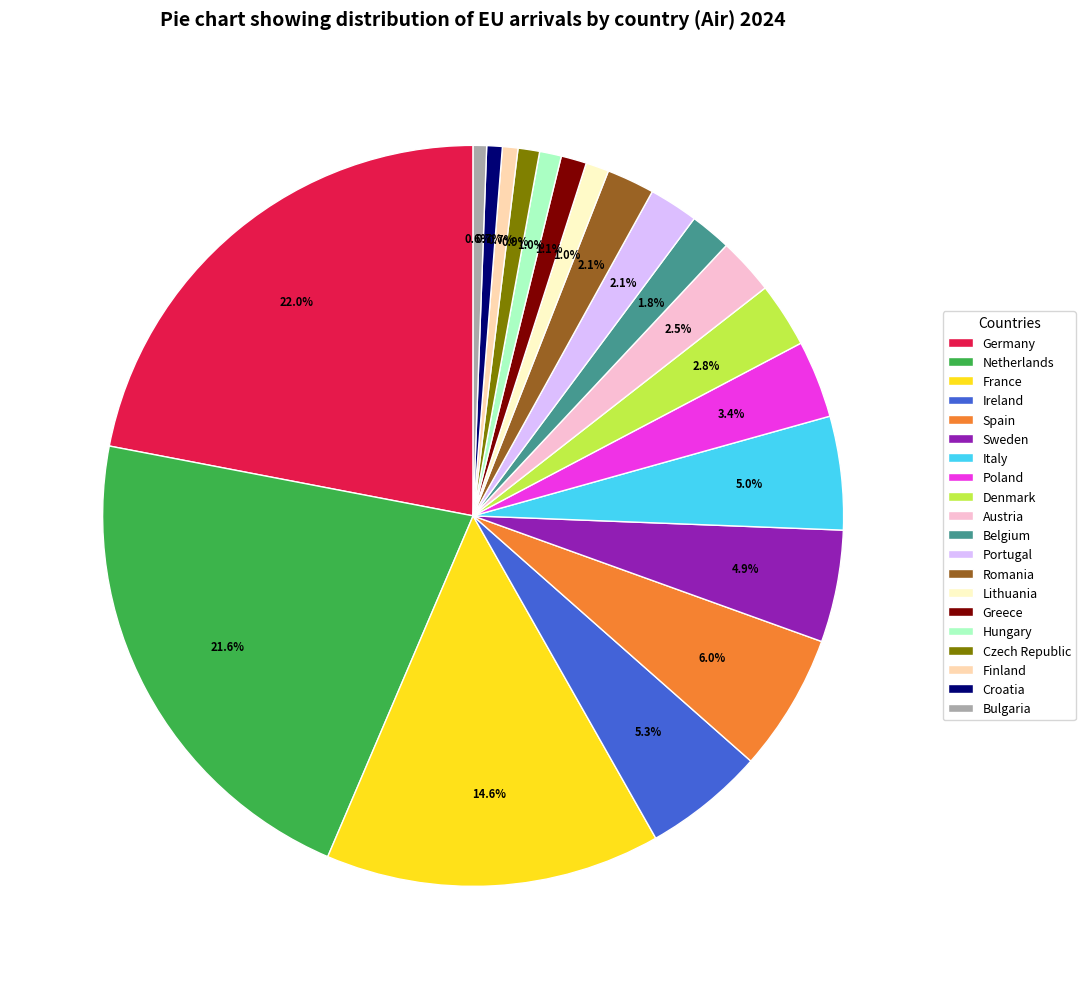

Do Portugal and Poland together represent more than half of the pie?

No